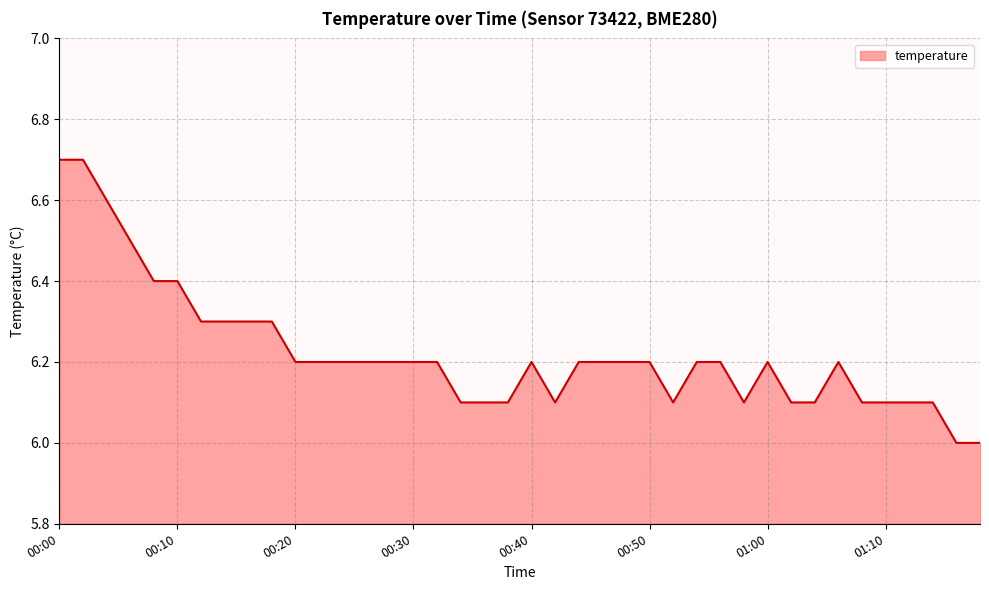

What is the smallest value displayed?

6.0